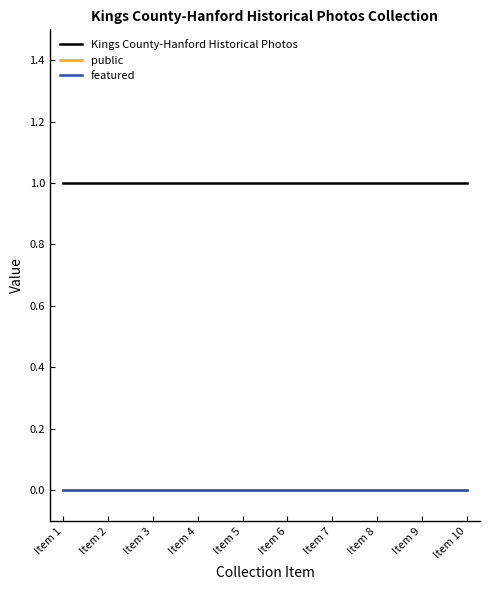

Does the chart display data point markers on the line(s)?

No